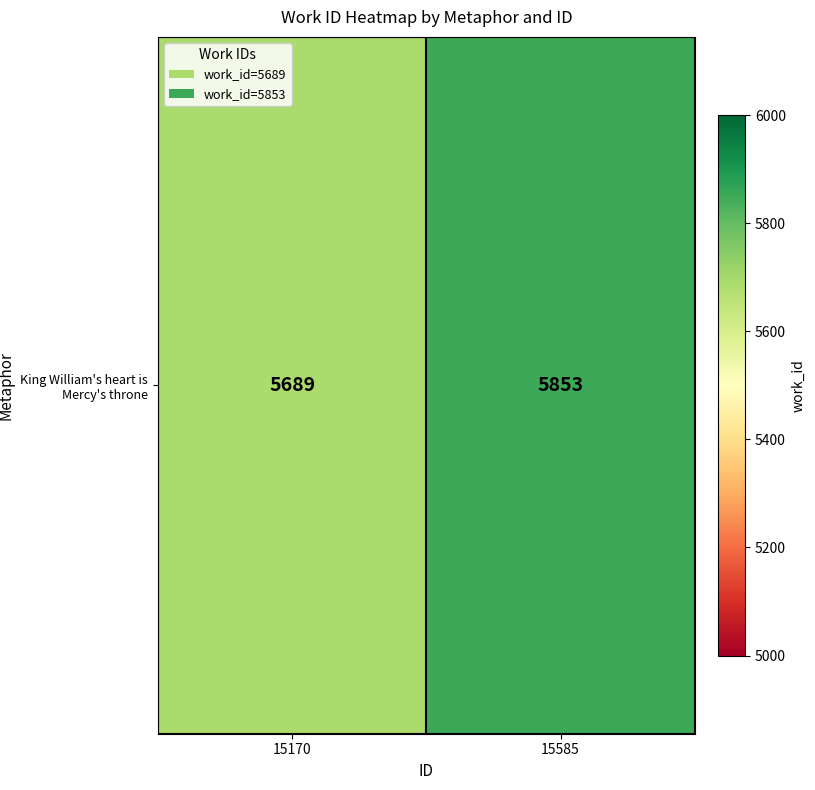

At which category does the chart reach its peak across all series?

15585